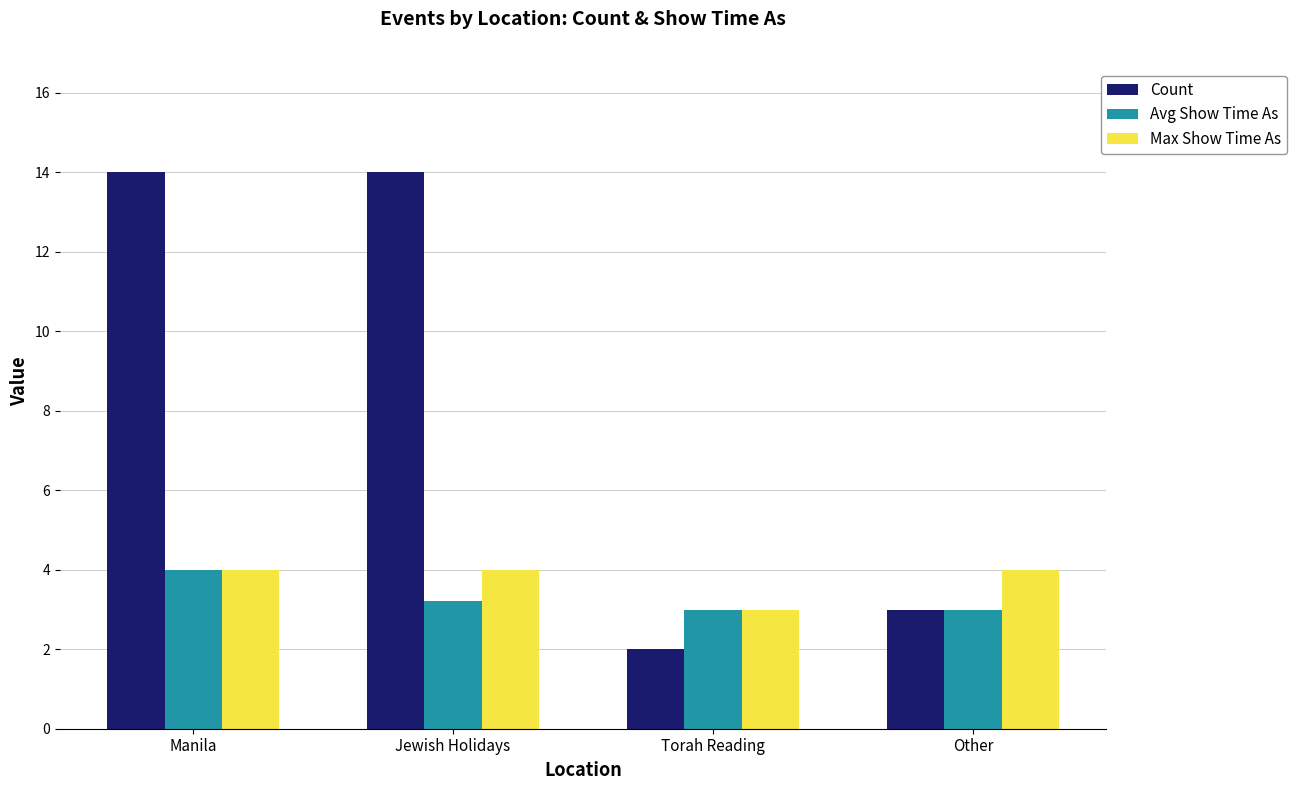

Which series has the widest spread of values?

Count